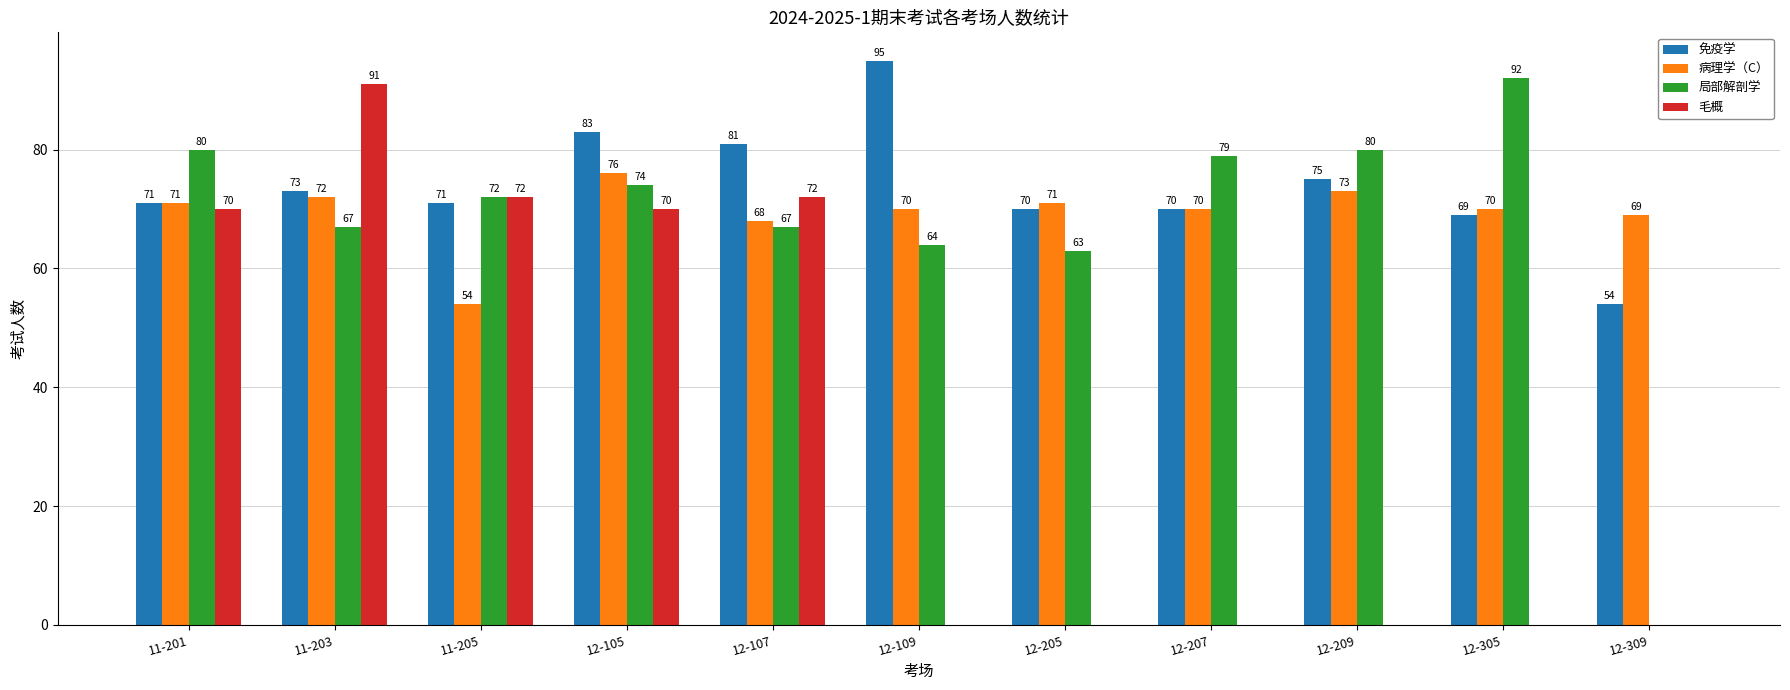

Reading left to right, what are all the values shown in this chart?

免疫学: 71	73	71	83	81	95	70	70	75	69	54
病理学（C）: 71	72	54	76	68	70	71	70	73	70	69
局部解剖学: 80	67	72	74	67	64	63	79	80	92	0
毛概: 70	91	72	70	72	0	0	0	0	0	0